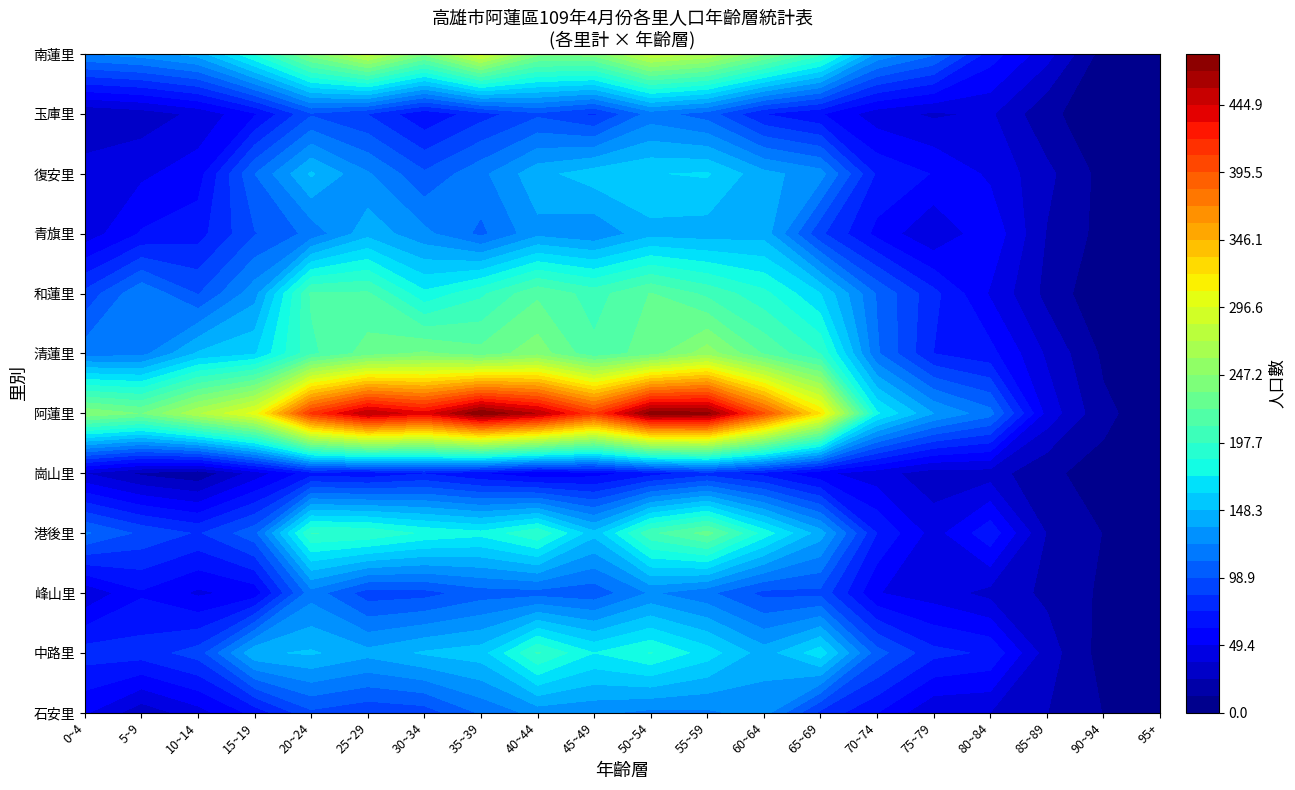

What is the difference between the 峰山里 values at 15 and 0?

4